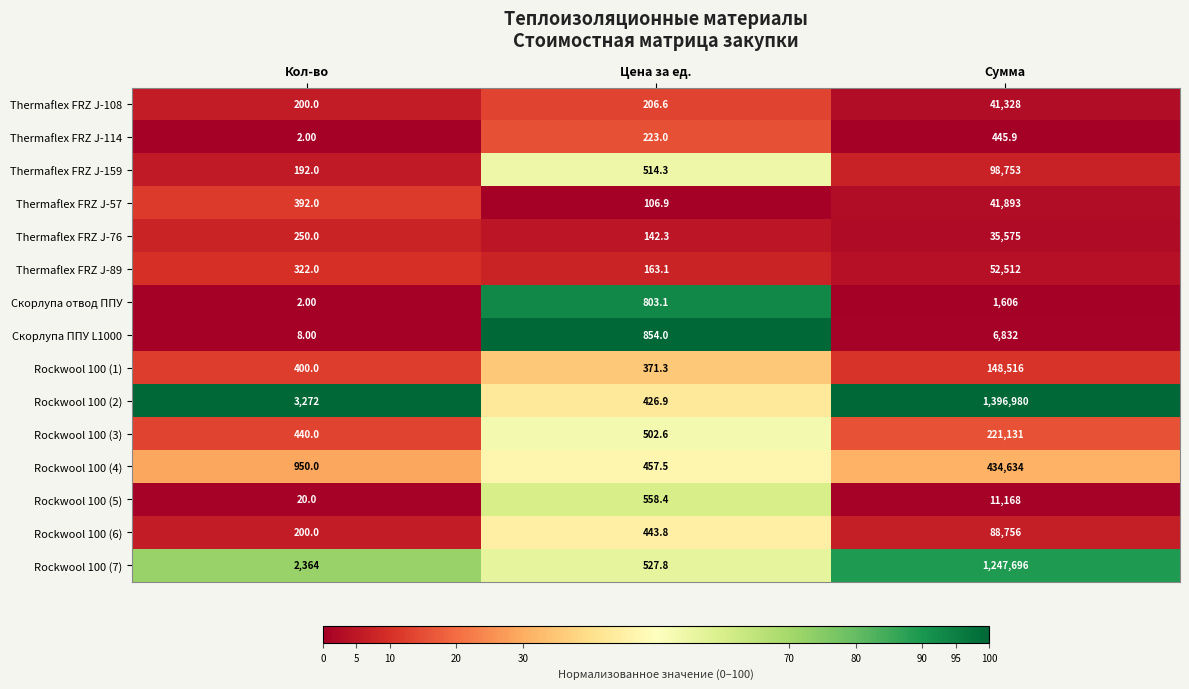

What is the difference between the Rockwool 100 (6) values at Цена за ед. and Сумма?

88312.2